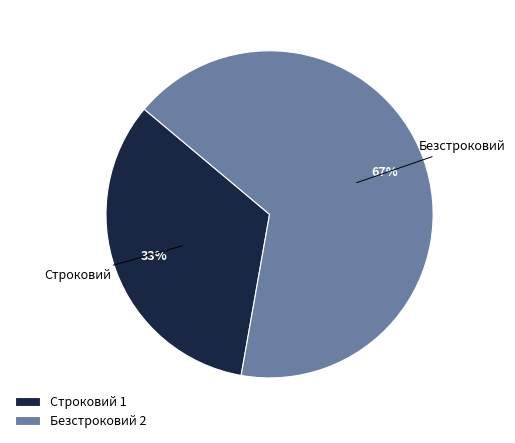

What is the majority slice?

Безстроковий